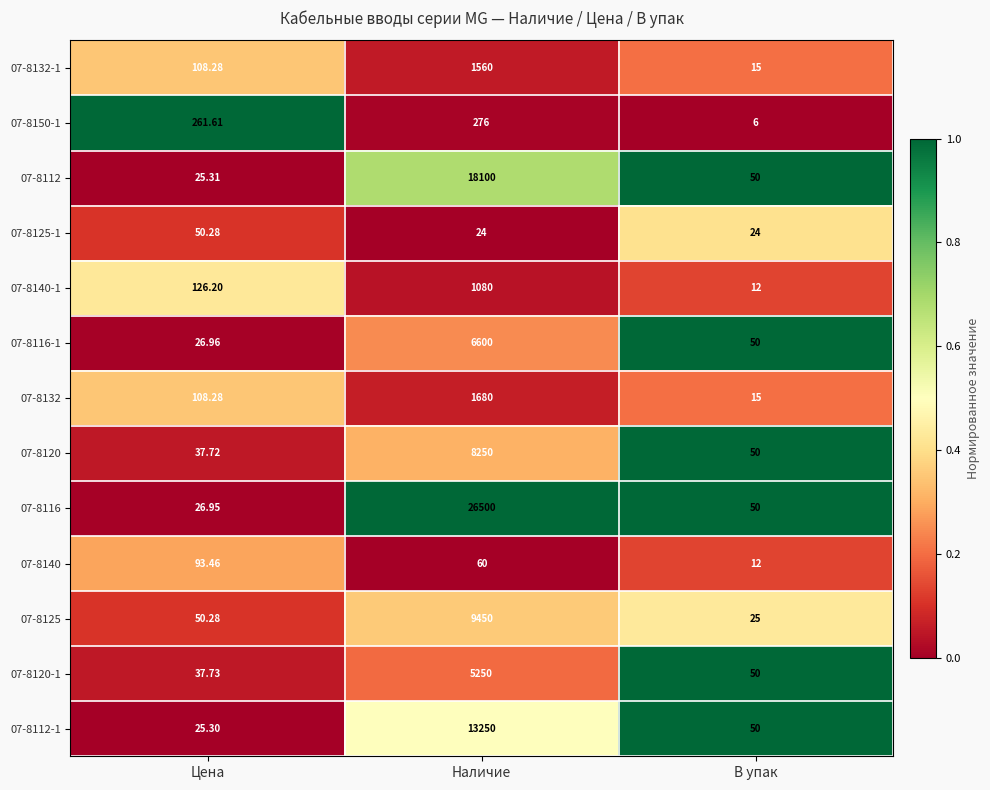

Count the number of data series in this chart.

13